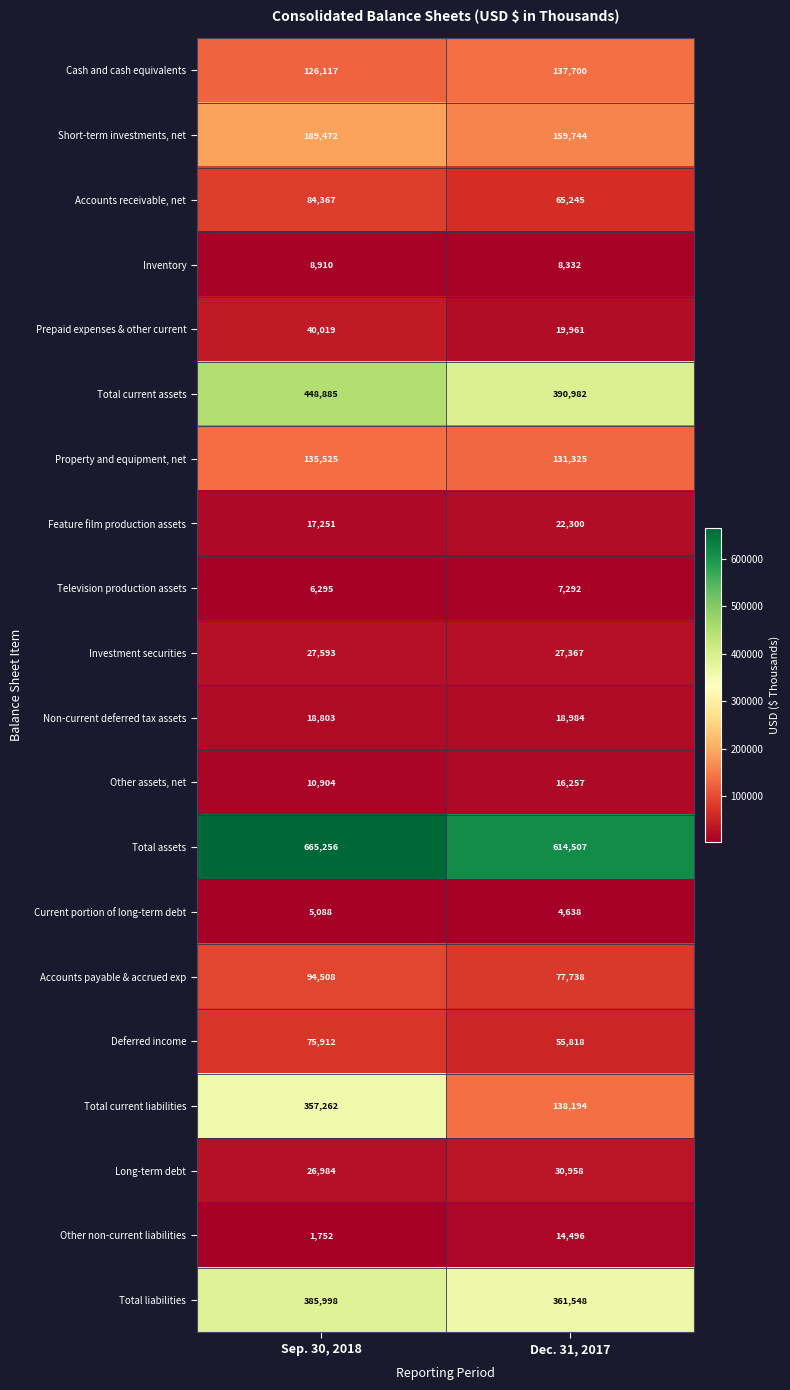

Which series has the largest range (max minus min)?

Total current liabilities